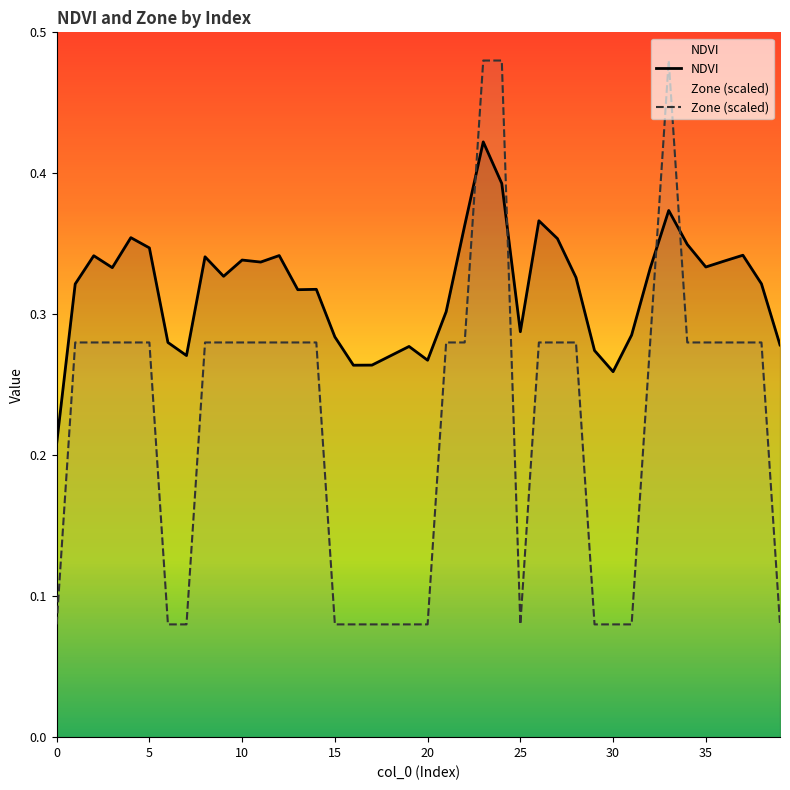

True or false: Zone (scaled) has a value of 0.4 at 25.

False